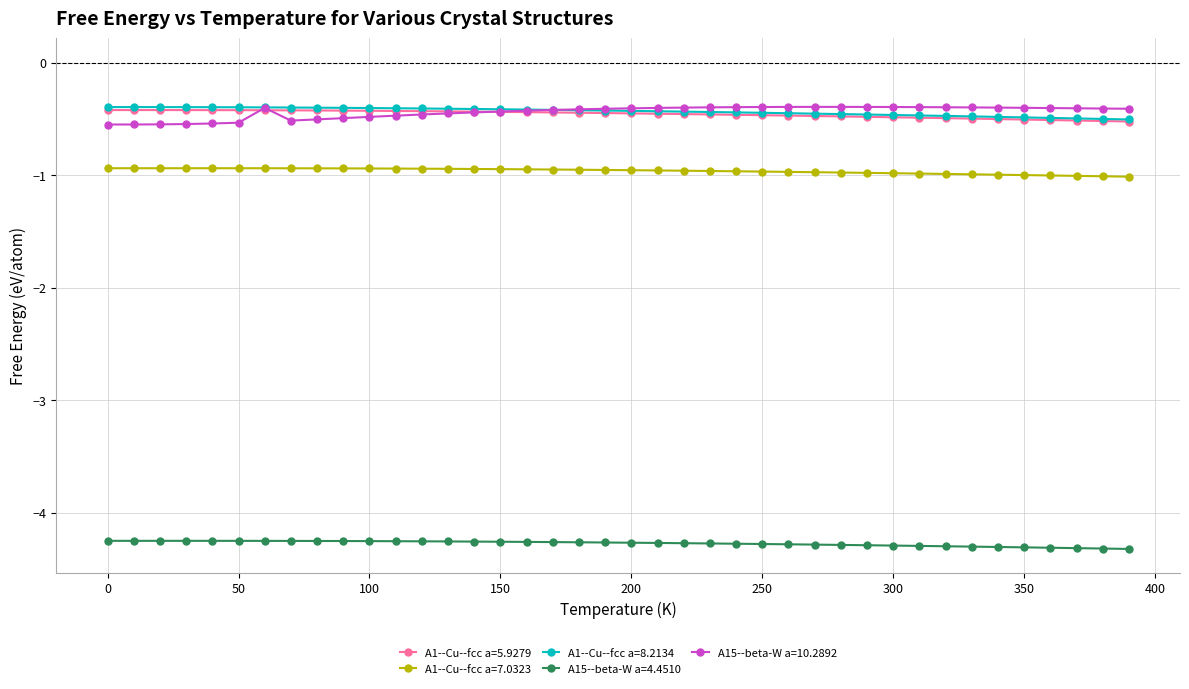

True or false: A1--Cu--fcc a=7.0323 and A1--Cu--fcc a=5.9279 cross at least once.

False